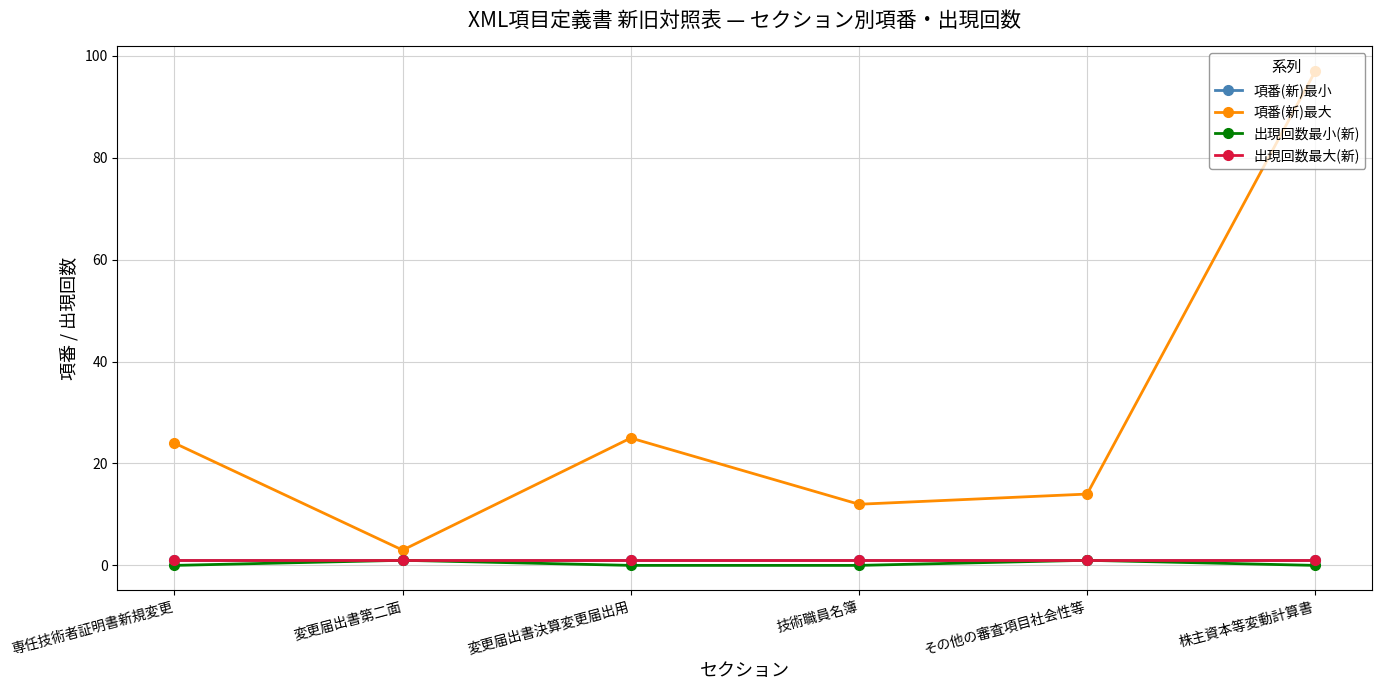

What is the total value across all series at 変更届出書第二面?

6